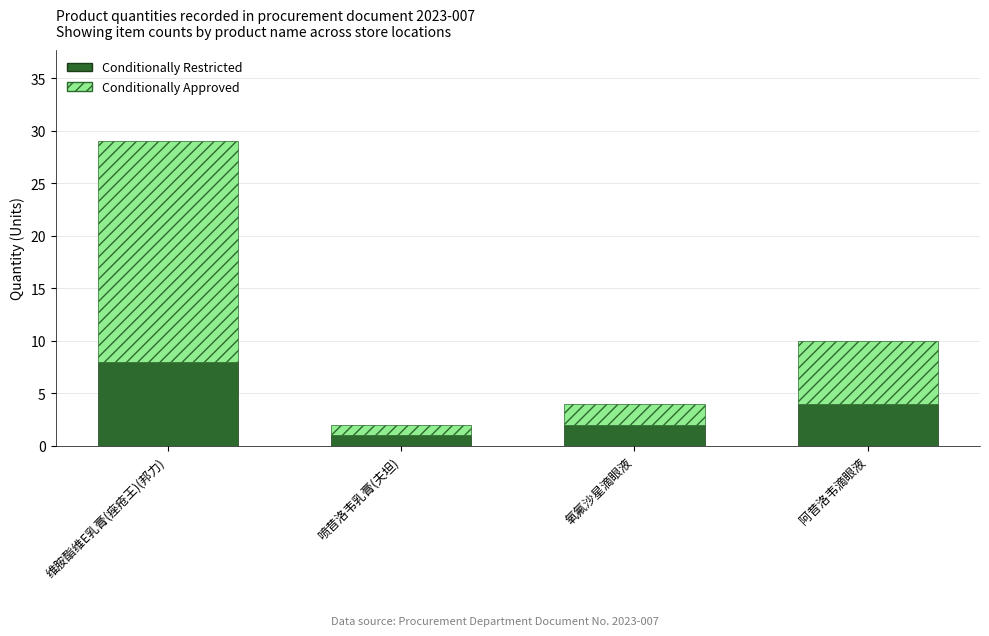

Reading left to right, list the values for the Conditionally Restricted series.

8	1	2	4